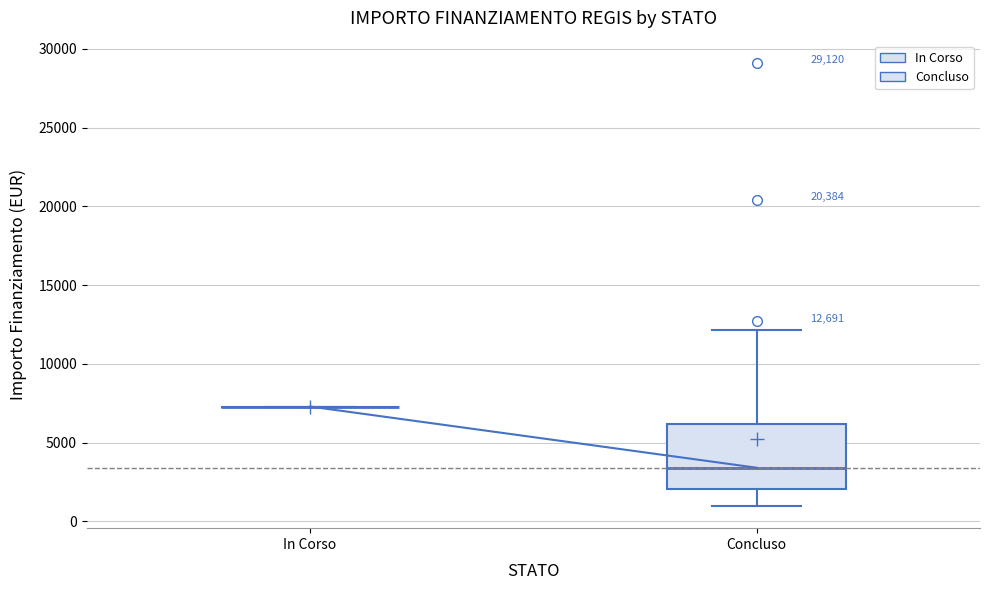

Comparing the boxes themselves (not the whiskers), which one is the tallest?

Concluso